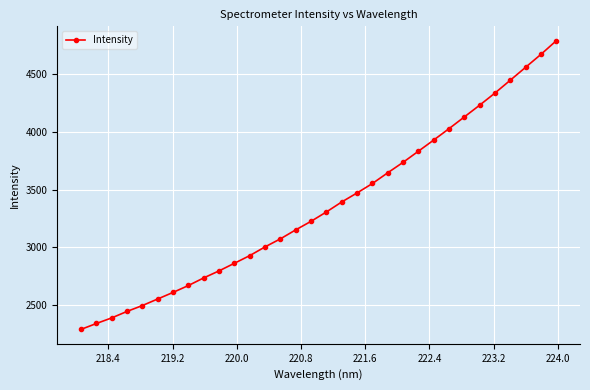

What is the value of the 1st point from the left?

2289.1